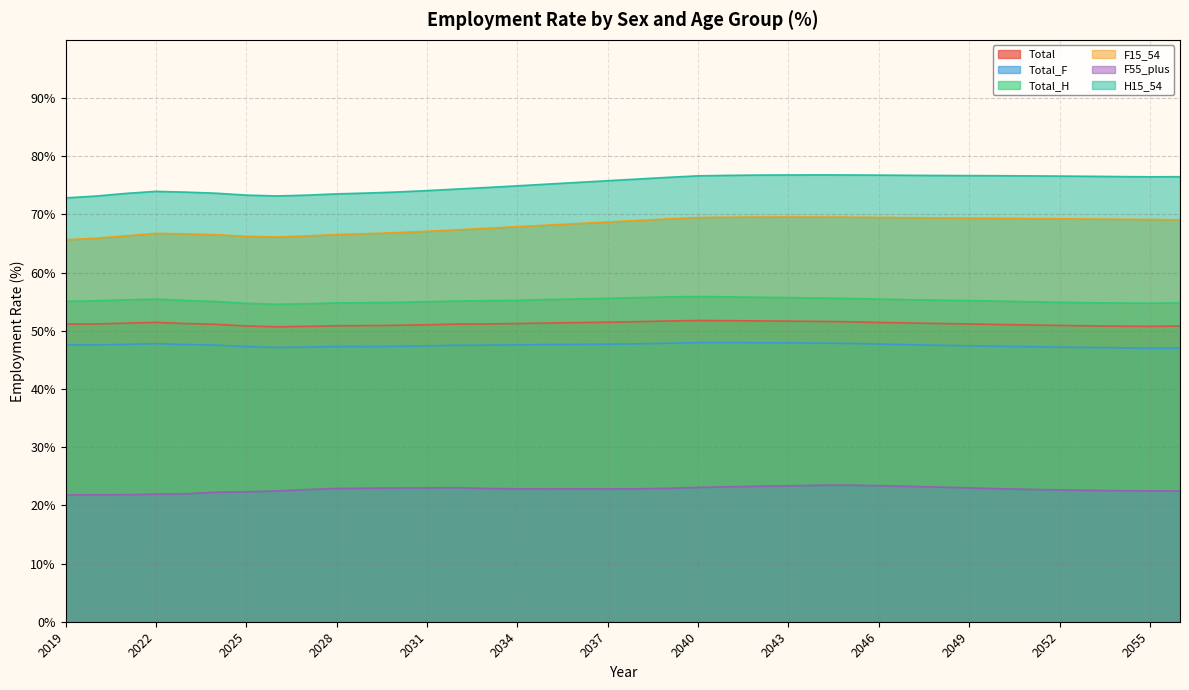

Reading left to right, extract all data points from this chart.

Total: 2019=51.1	2020=51.2	2021=51.3	2022=51.4	2023=51.2	2024=51.1	2025=50.8	2026=50.7	2027=50.8	2028=50.9	2029=50.9	2030=50.9	2031=51.0	2032=51.1	2033=51.2	2034=51.2	2035=51.3	2036=51.4	2037=51.5	2038=51.6	2039=51.7	2040=51.8	2041=51.7	2042=51.7	2043=51.7	2044=51.6	2045=51.5	2046=51.4	2047=51.3	2048=51.2	2049=51.2	2050=51.1	2051=51.0	2052=50.9	2053=50.9	2054=50.8	2055=50.8	2056=50.8
Total_F: 2019=47.6	2020=47.6	2021=47.7	2022=47.8	2023=47.6	2024=47.5	2025=47.3	2026=47.1	2027=47.2	2028=47.3	2029=47.3	2030=47.3	2031=47.4	2032=47.5	2033=47.5	2034=47.6	2035=47.6	2036=47.7	2037=47.7	2038=47.8	2039=47.9	2040=48.0	2041=48.0	2042=48.0	2043=47.9	2044=47.9	2045=47.8	2046=47.7	2047=47.6	2048=47.5	2049=47.4	2050=47.3	2051=47.3	2052=47.2	2053=47.1	2054=47.1	2055=47.0	2056=47.0
Total_H: 2019=55.1	2020=55.1	2021=55.3	2022=55.4	2023=55.2	2024=55.0	2025=54.7	2026=54.6	2027=54.6	2028=54.8	2029=54.8	2030=54.9	2031=55.0	2032=55.1	2033=55.2	2034=55.2	2035=55.4	2036=55.5	2037=55.6	2038=55.7	2039=55.8	2040=55.9	2041=55.8	2042=55.8	2043=55.7	2044=55.6	2045=55.6	2046=55.5	2047=55.4	2048=55.3	2049=55.2	2050=55.1	2051=55.0	2052=54.9	2053=54.8	2054=54.8	2055=54.8	2056=54.8
F15_54: 2019=65.6	2020=65.9	2021=66.3	2022=66.7	2023=66.7	2024=66.5	2025=66.2	2026=66.1	2027=66.3	2028=66.5	2029=66.7	2030=66.9	2031=67.1	2032=67.4	2033=67.6	2034=67.9	2035=68.2	2036=68.4	2037=68.7	2038=69.0	2039=69.2	2040=69.5	2041=69.5	2042=69.5	2043=69.6	2044=69.5	2045=69.5	2046=69.5	2047=69.4	2048=69.4	2049=69.4	2050=69.3	2051=69.3	2052=69.3	2053=69.2	2054=69.2	2055=69.1	2056=69.1
F55_plus: 2019=21.8	2020=21.8	2021=21.8	2022=21.9	2023=22.0	2024=22.3	2025=22.3	2026=22.5	2027=22.7	2028=22.9	2029=22.9	2030=23.0	2031=23.0	2032=23.0	2033=22.9	2034=22.8	2035=22.8	2036=22.8	2037=22.8	2038=22.9	2039=22.9	2040=23.1	2041=23.2	2042=23.3	2043=23.4	2044=23.4	2045=23.5	2046=23.4	2047=23.3	2048=23.1	2049=23.0	2050=22.9	2051=22.8	2052=22.7	2053=22.6	2054=22.5	2055=22.5	2056=22.5
H15_54: 2019=72.8	2020=73.2	2021=73.6	2022=74.0	2023=73.8	2024=73.6	2025=73.3	2026=73.2	2027=73.3	2028=73.5	2029=73.7	2030=73.8	2031=74.1	2032=74.4	2033=74.6	2034=74.9	2035=75.2	2036=75.5	2037=75.8	2038=76.1	2039=76.4	2040=76.6	2041=76.7	2042=76.8	2043=76.8	2044=76.8	2045=76.8	2046=76.8	2047=76.7	2048=76.7	2049=76.7	2050=76.7	2051=76.6	2052=76.6	2053=76.5	2054=76.5	2055=76.5	2056=76.5